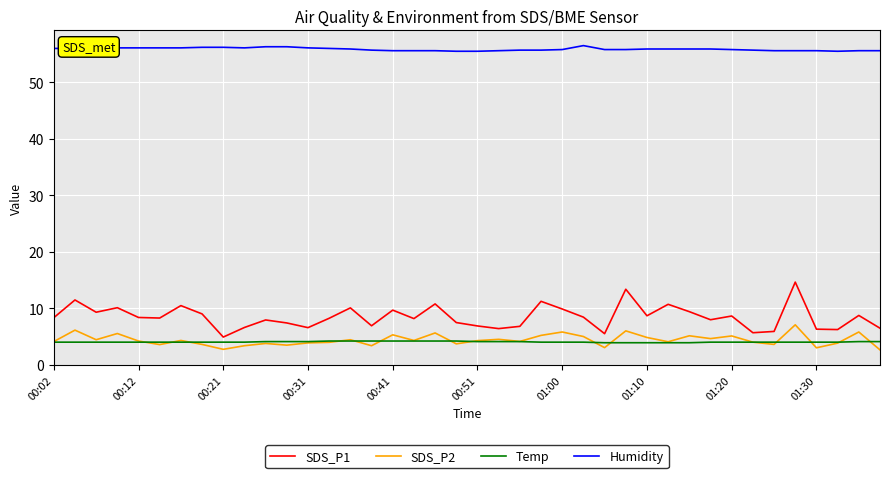

Which series has the widest spread of values?

SDS_P1